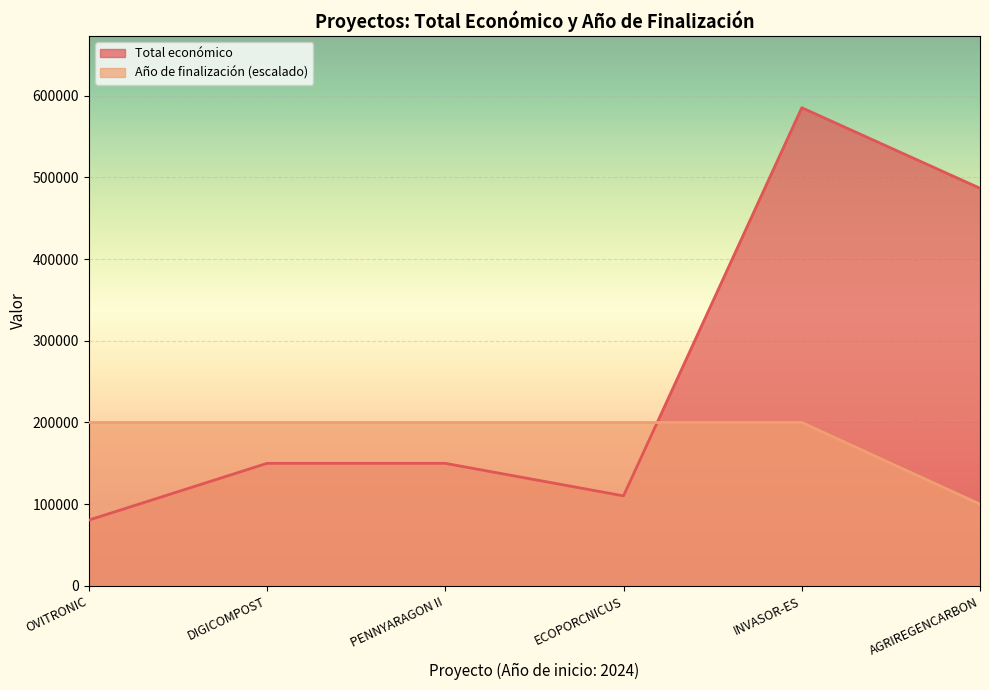

Which series changed the most between OVITRONIC and AGRIREGENCARBON?

Total económico